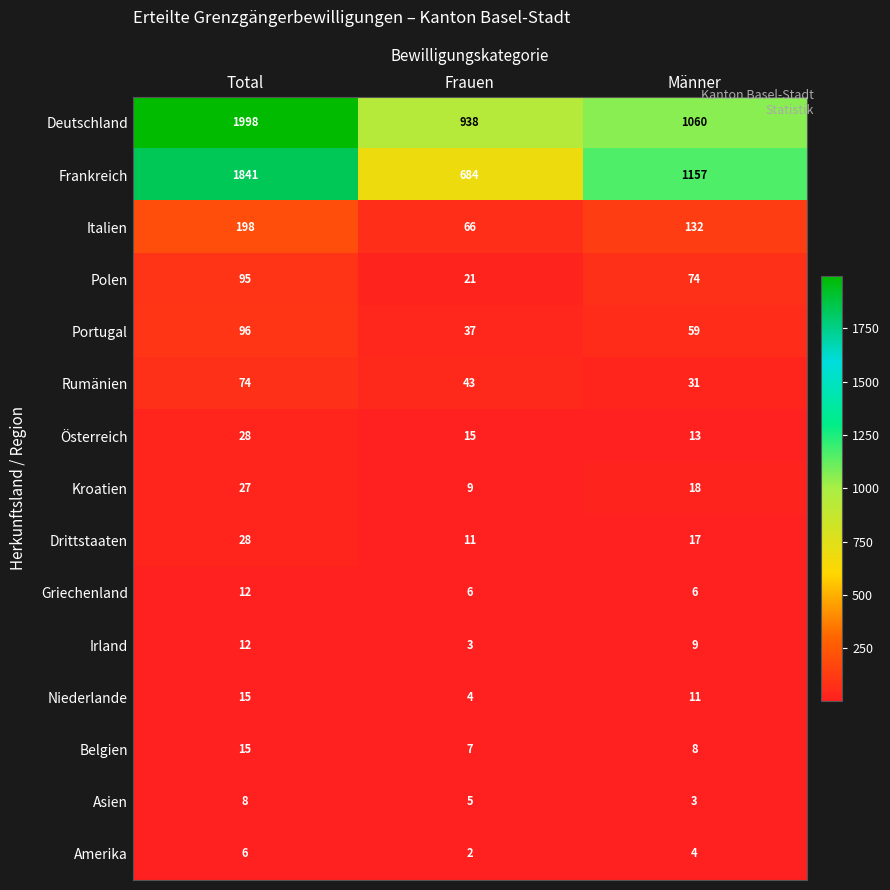

What is the difference between the maximum and minimum values in the Österreich series?

15